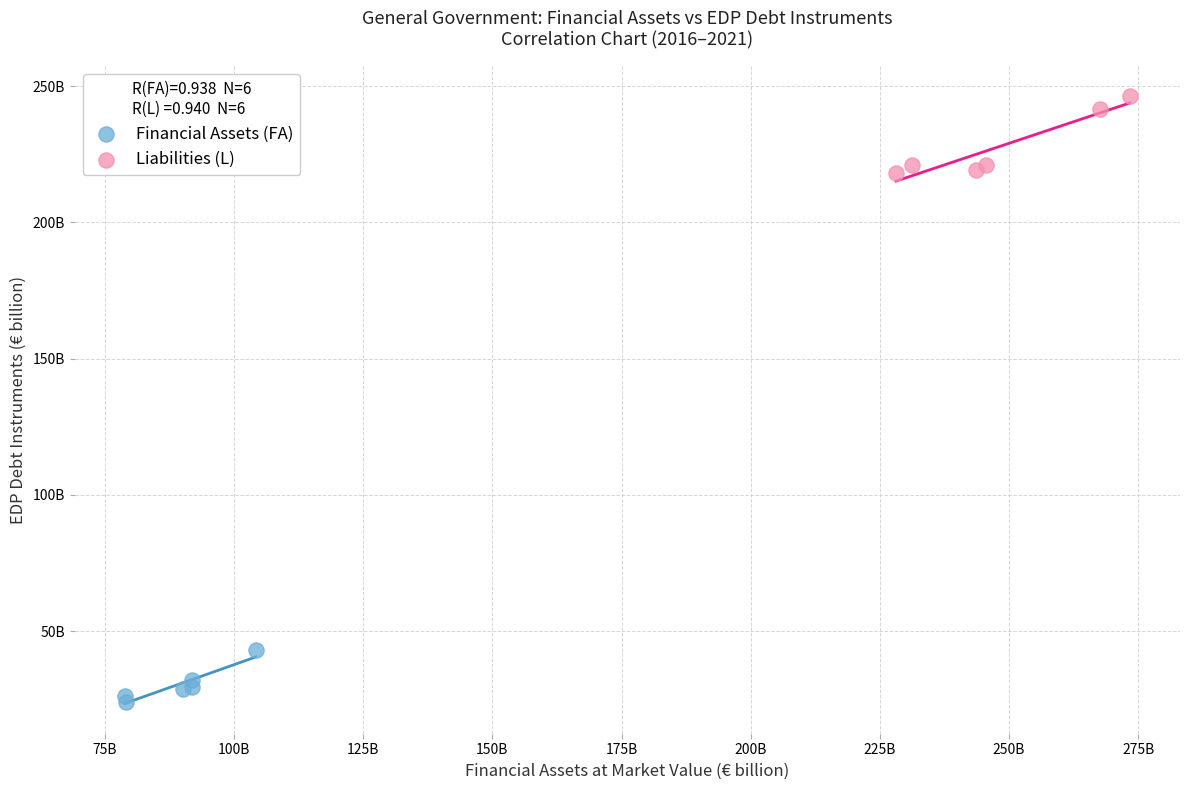

What are all the series names shown in the legend?

Financial Assets (FA), Liabilities (L)